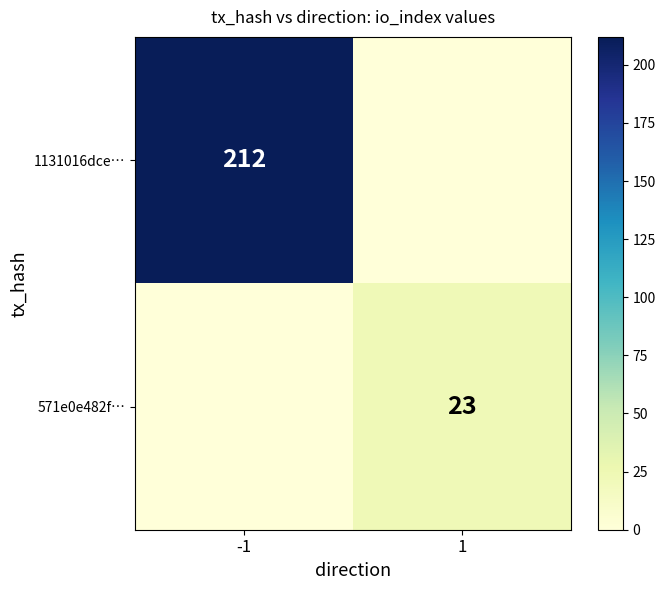

The 1131016dce… series shows 212 at -1. True or false?

True